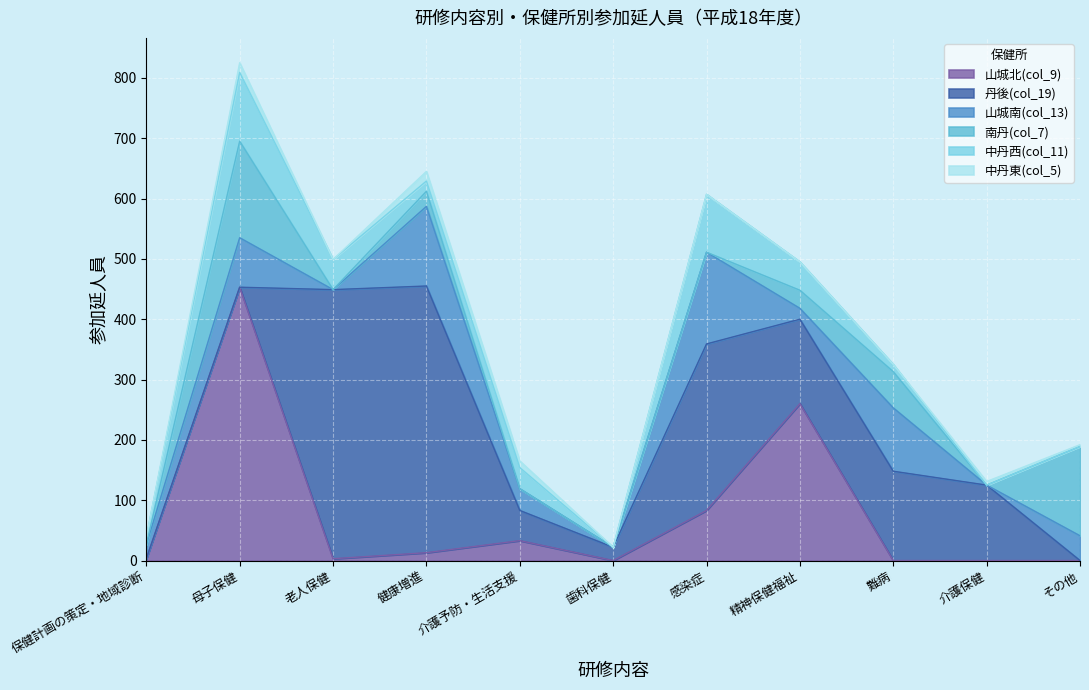

What is the total value across all series at その他?

192